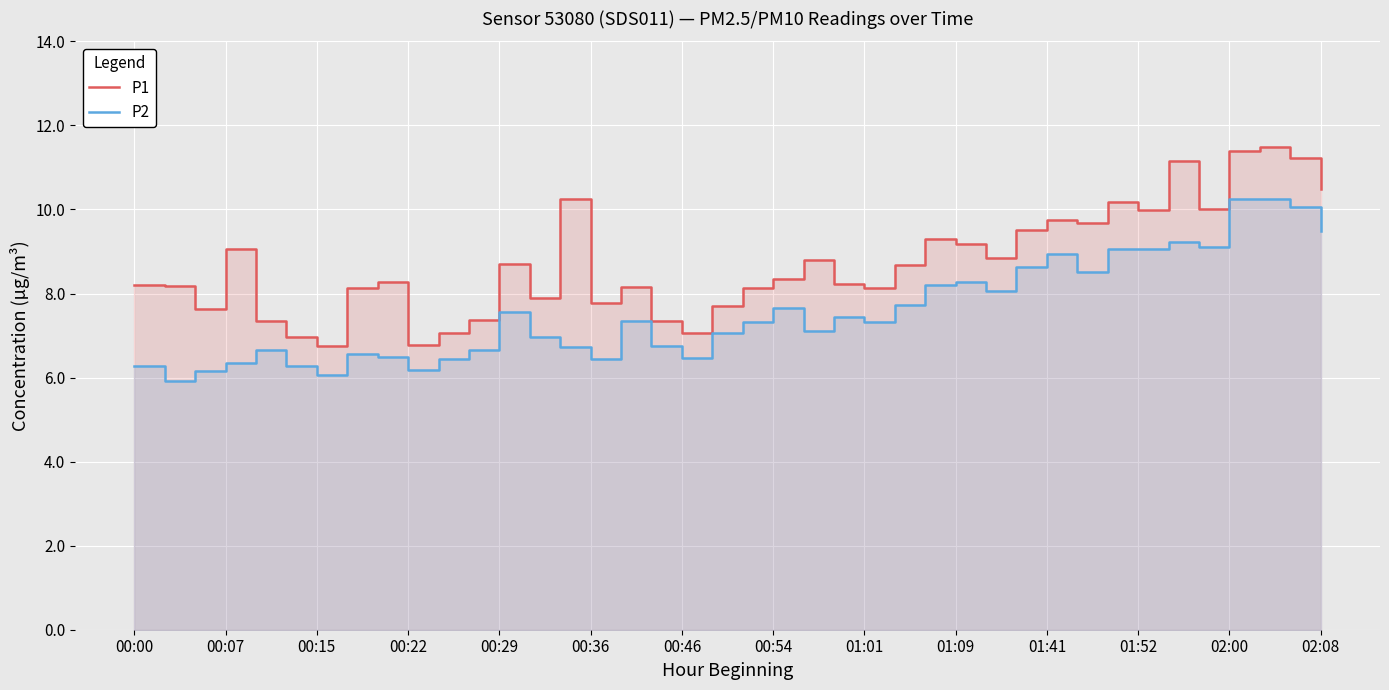

True or false: P1 and P2 cross at least once.

False